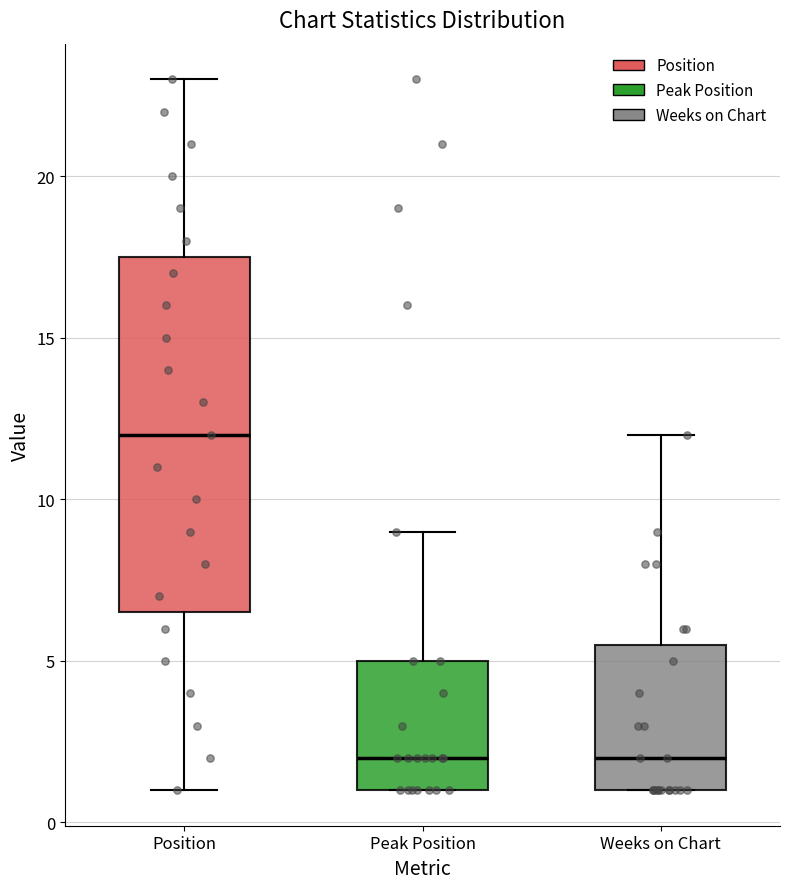

Reading left to right, read every box against the y-axis: the position of its median line, the range the box covers, and the ends of its whiskers. The values are not printed on the chart, so give them approximately, as read against the axis.

Position: median 12.0, box 6.5 to 17.5, whiskers 1.0 to 23.0
Peak Position: median 2.0, box 1.0 to 5.0, whiskers 1.0 to 9.0
Weeks on Chart: median 2.0, box 1.0 to 5.5, whiskers 1.0 to 12.0